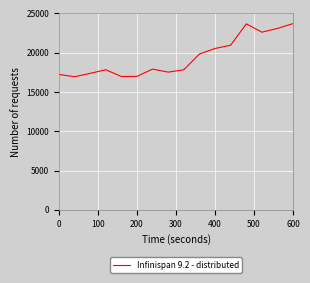

What is the minimum value shown in the chart?

16950.0